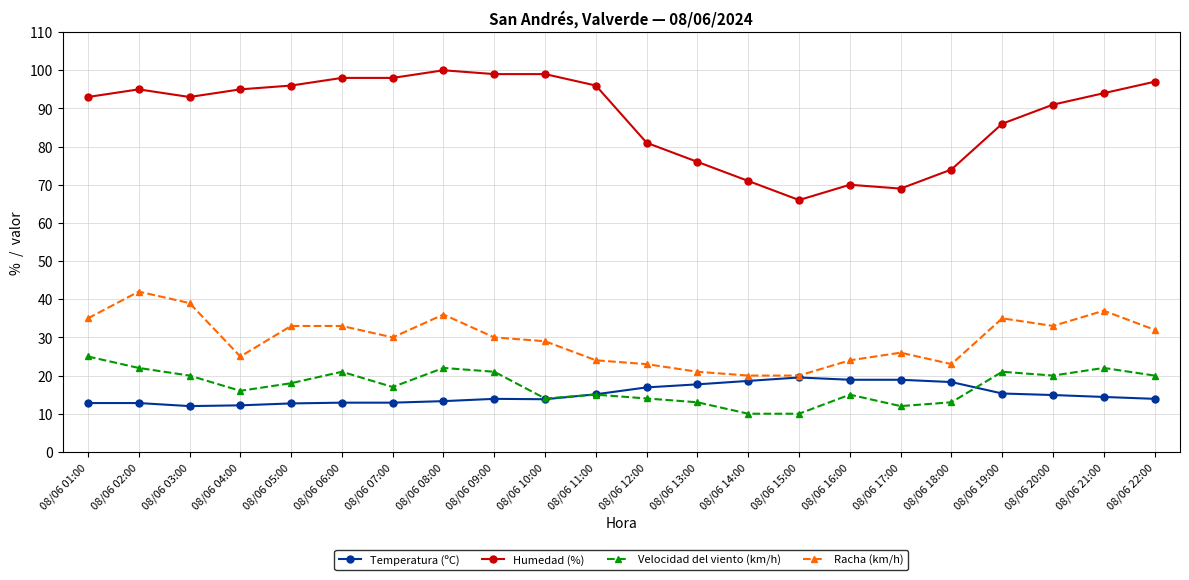

What is the average value of the Temperatura (ºC) series?

15.1